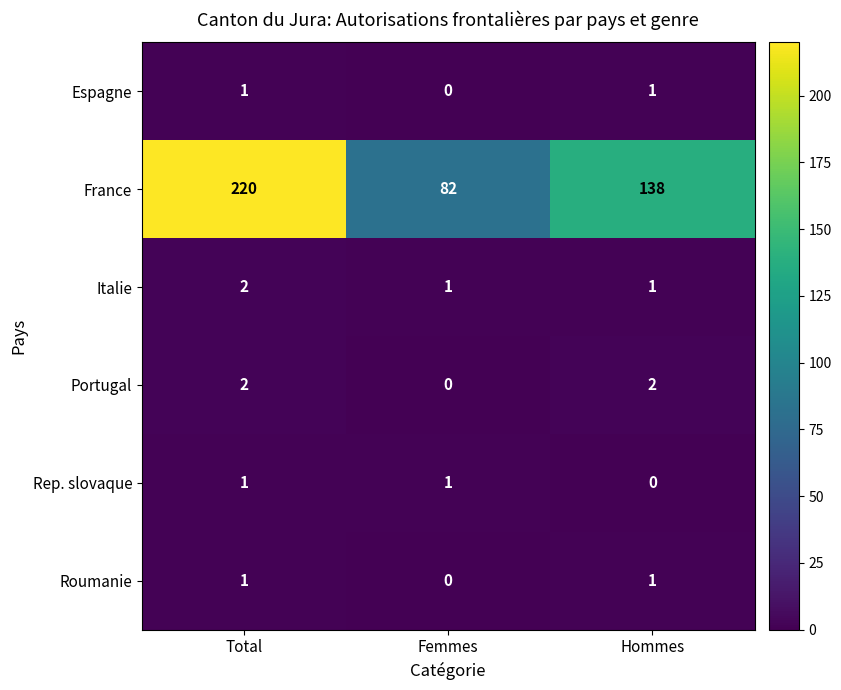

Count the France values in the range 82 to 220.

3